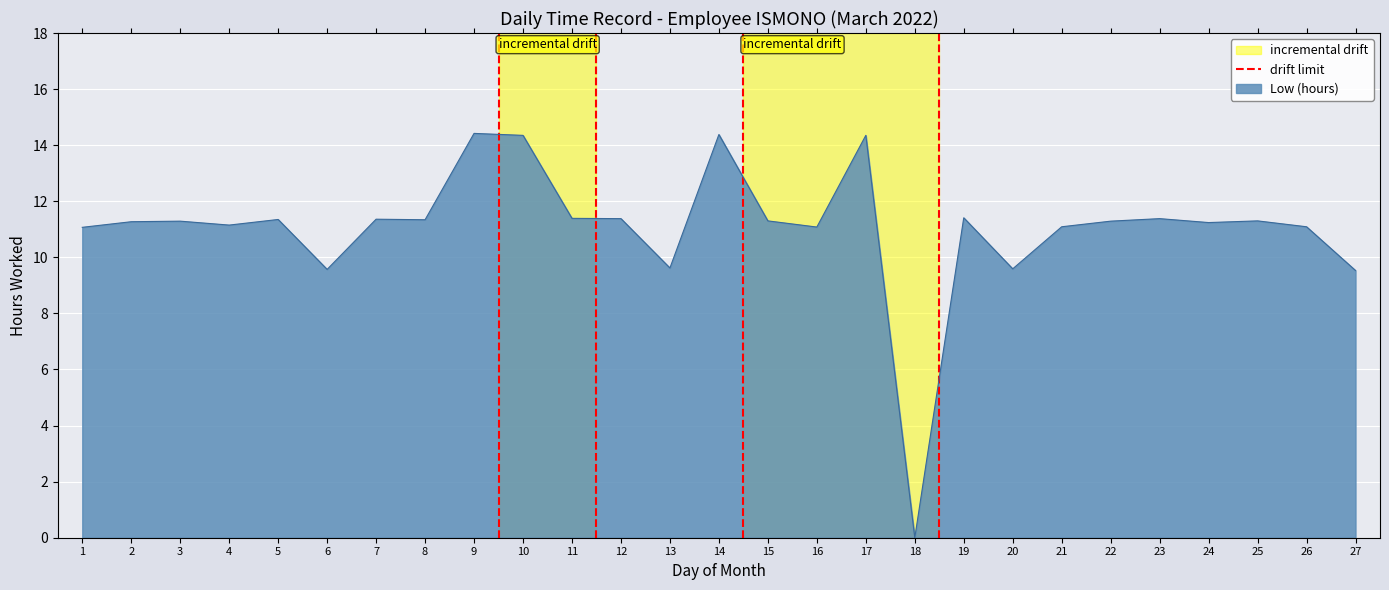

The value of Low (hours) at 1 is 11.1. True or false?

True